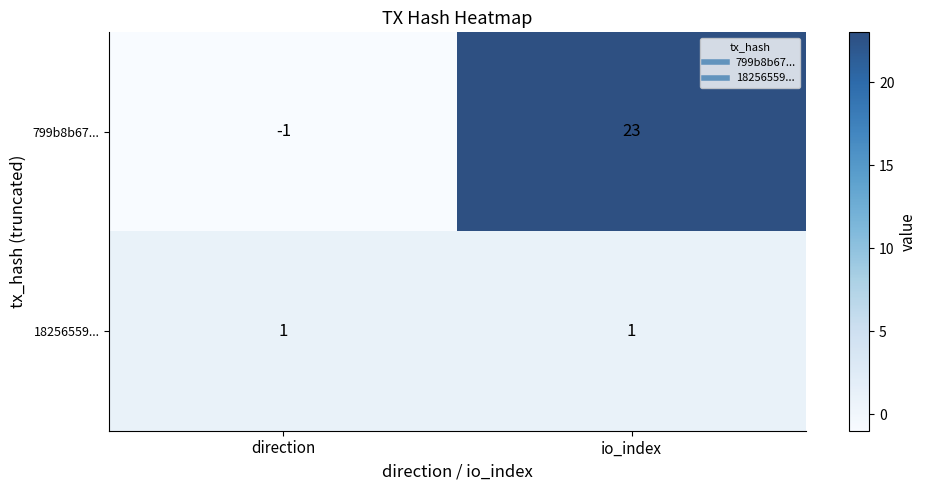

At how many categories does at least one series exceed 0?

2